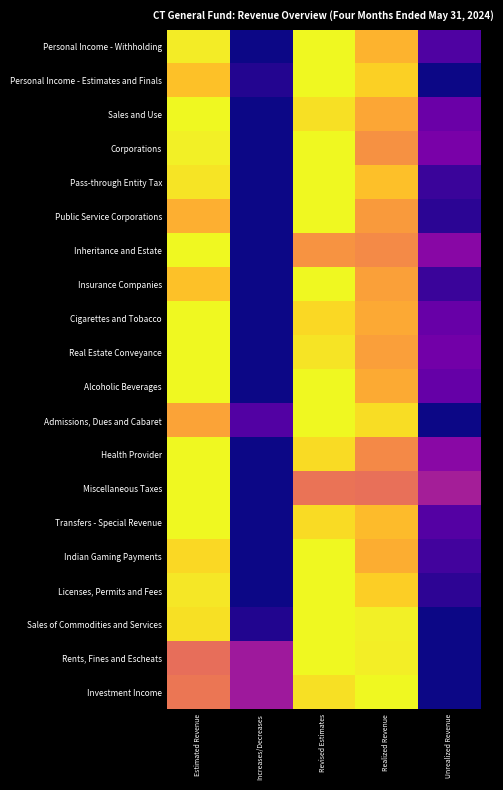

What is the spread (max minus min) of values at Unrealized Revenue?

0.4